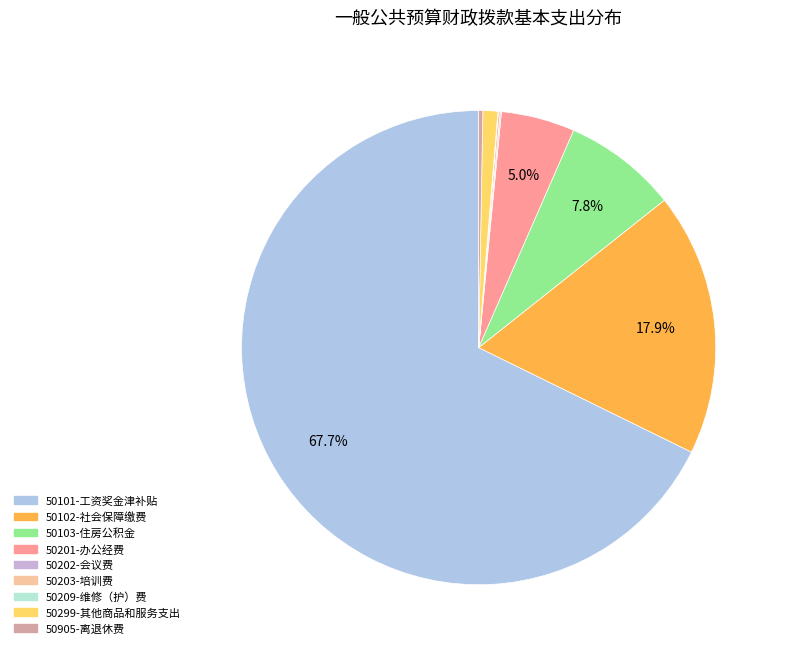

Which category accounts for the majority?

50101-工资奖金津补贴